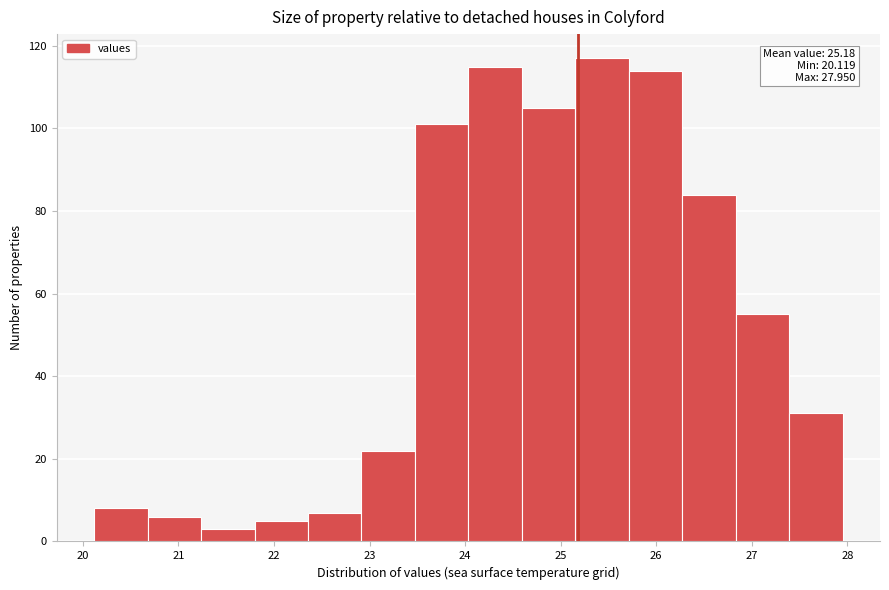

Which range on the x-axis has the tallest bar?

25.2 to 25.7